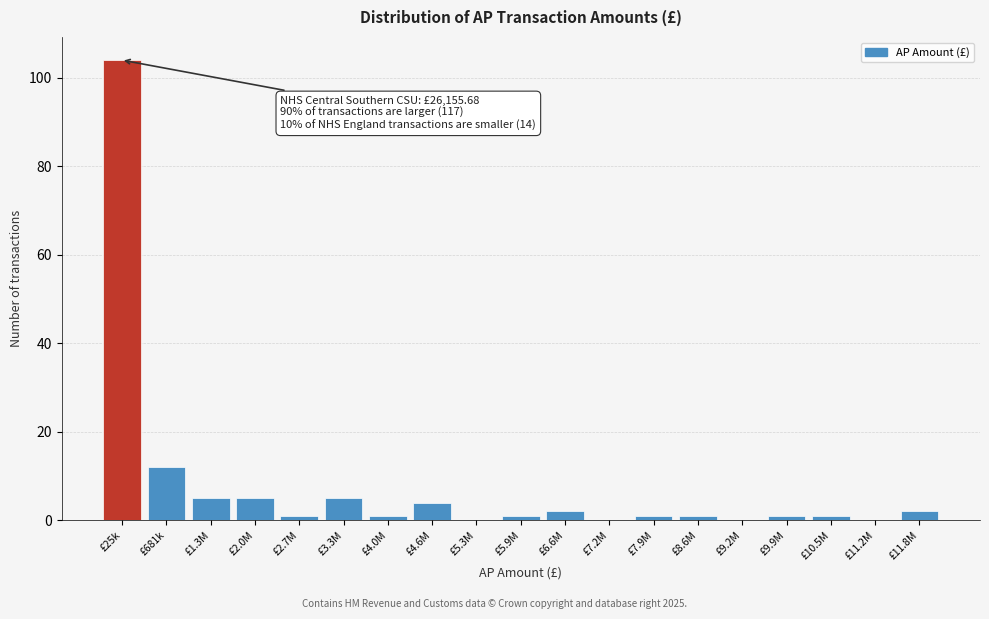

Reading right to left, what are all the values shown in this chart?

£11.8M=2	£11.2M=0	£10.5M=1	£9.9M=1	£9.2M=0	£8.6M=1	£7.9M=1	£7.2M=0	£6.6M=2	£5.9M=1	£5.3M=0	£4.6M=4	£4.0M=1	£3.3M=5	£2.7M=1	£2.0M=5	£1.3M=5	£681k=12	£25k=104